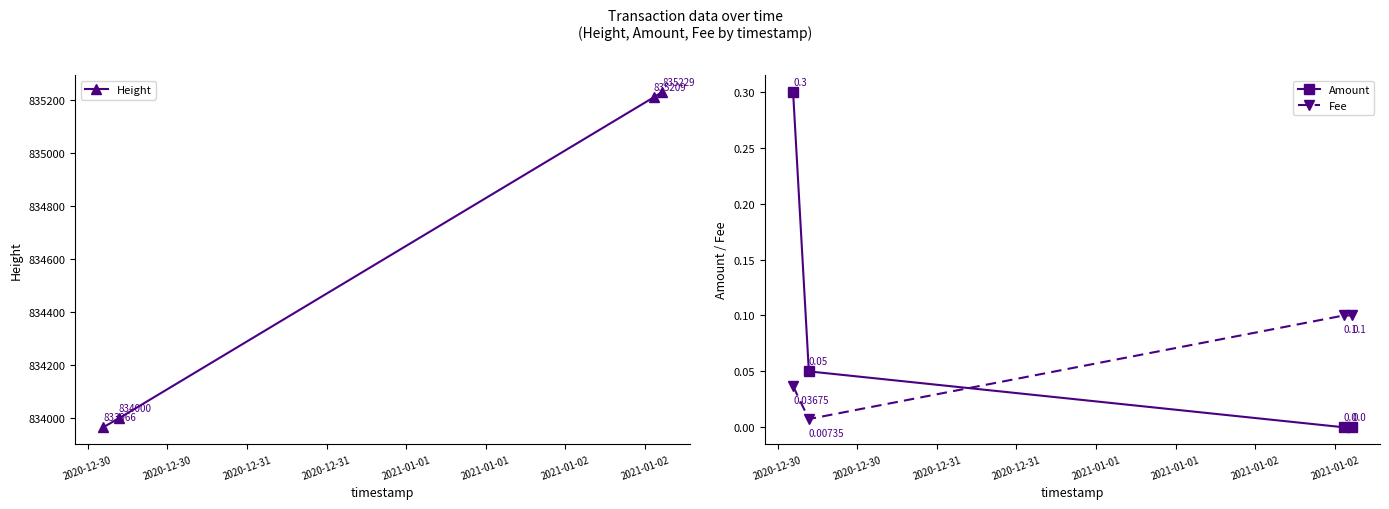

After their last crossing, which series has the higher values: Fee or Amount?

Fee